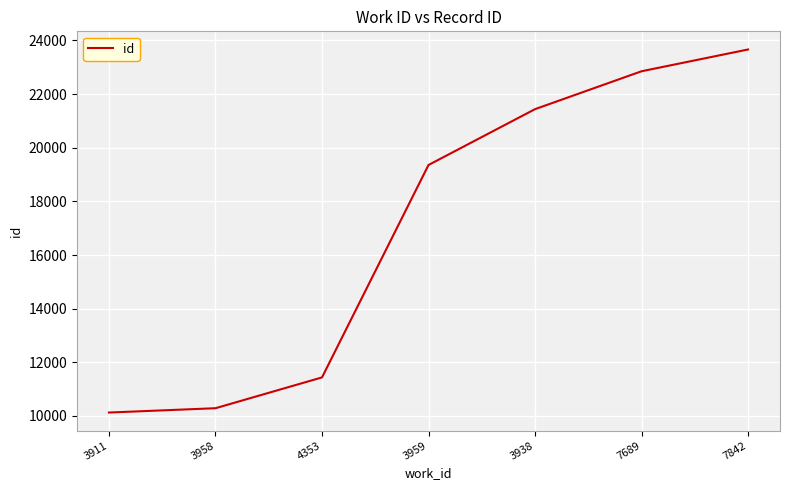

The chart shows a value of 13942 at 3911. True or false?

False